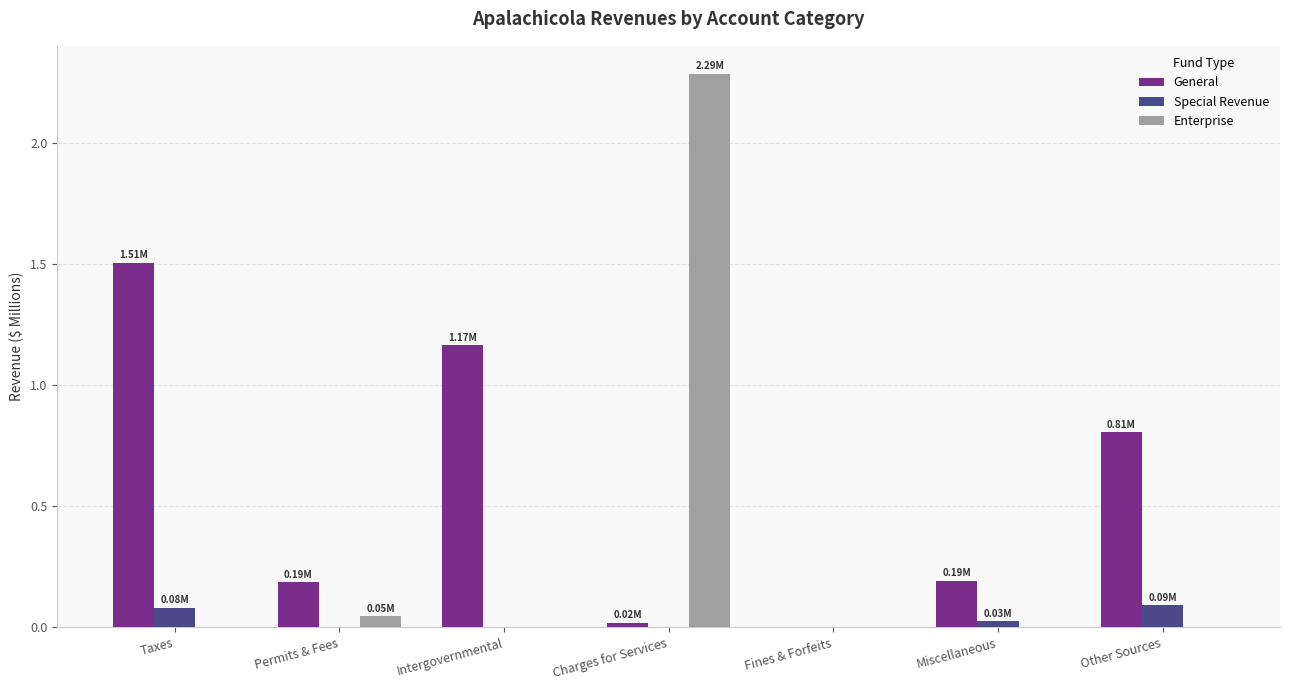

Which label corresponds to the largest value in the chart?

Charges for Services